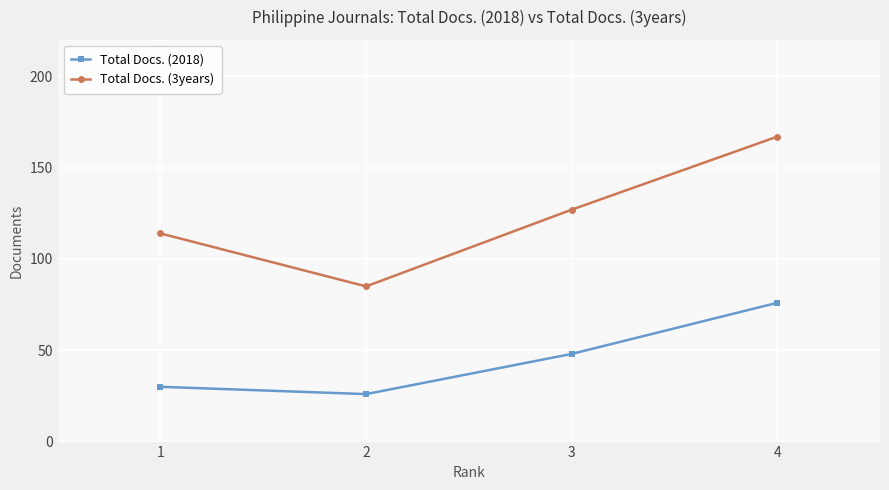

True or false: Total Docs. (3years) and Total Docs. (2018) cross at least once.

False